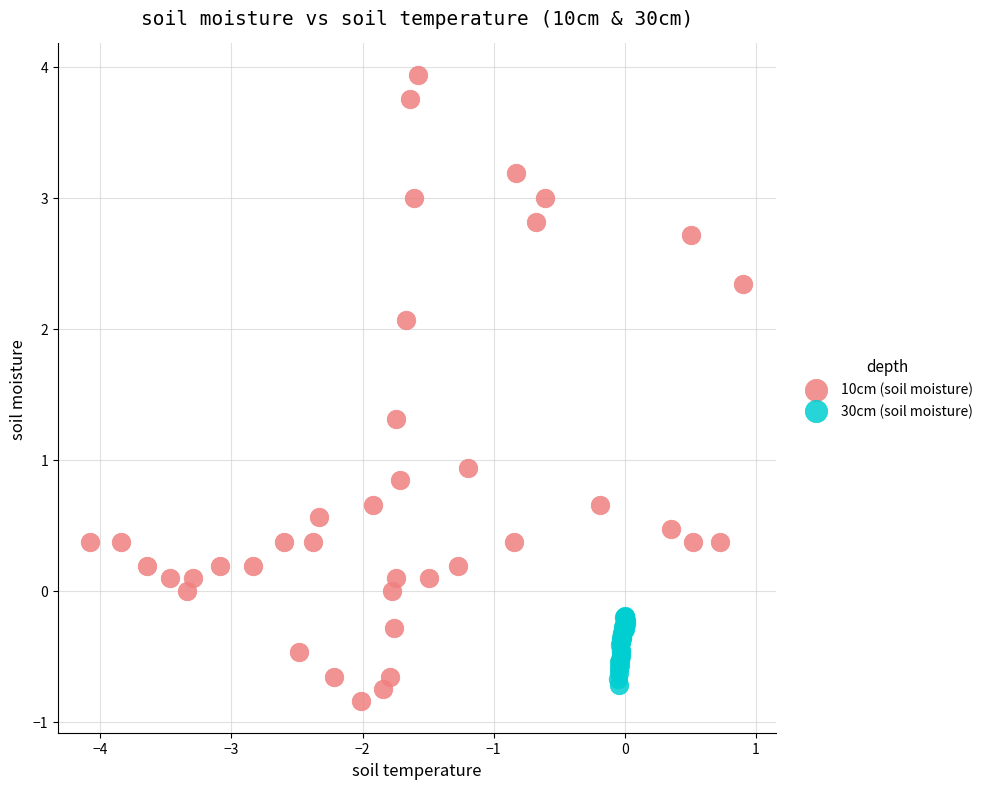

Which series has the widest spread of Y values?

10cm (soil moisture)